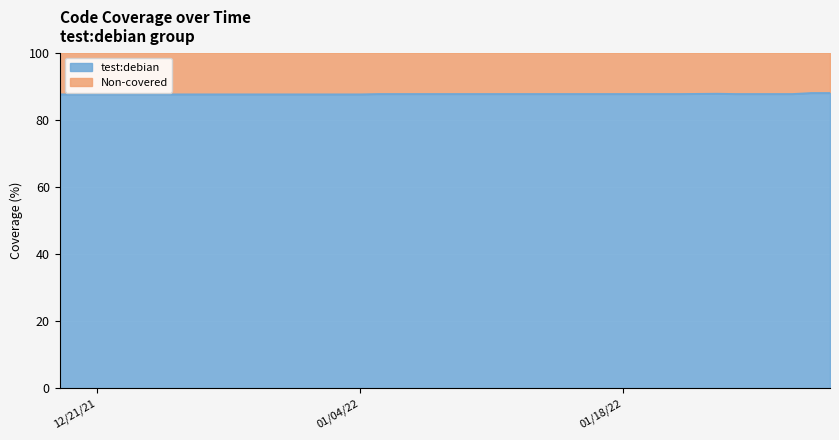

What is the average value?

87.7